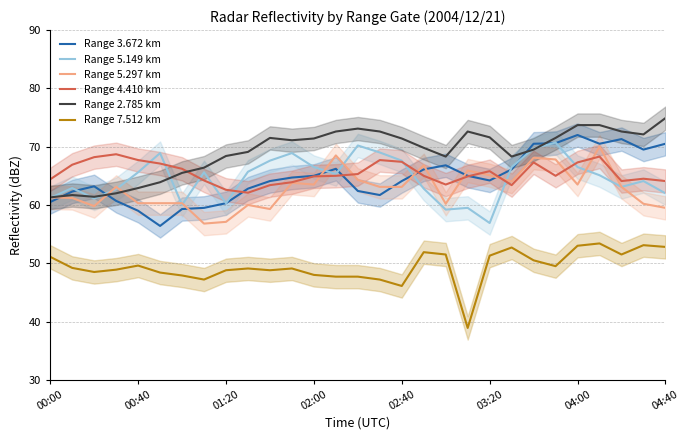

Reading left to right, list all the values displayed in this chart.

Range 3.672 km: 60.5	62.3	63.2	60.7	59.0	56.4	59.3	59.5	60.3	62.8	64.1	64.7	65.0	66.2	62.4	61.7	64.1	66.1	66.8	65.0	64.2	66.1	70.5	70.6	72.0	70.5	71.3	69.5	70.5
Range 5.149 km: 61.2	62.9	61.1	62.7	65.6	68.9	60.0	65.6	60.3	65.7	67.6	68.9	66.5	65.3	70.2	69.0	67.6	62.8	59.2	59.5	56.9	66.5	69.7	70.7	66.5	65.1	63.1	64.1	62.0
Range 5.297 km: 61.3	61.2	59.8	63.1	60.3	60.3	60.3	56.8	57.1	60.0	59.3	63.8	63.5	68.5	64.3	63.1	63.1	66.8	60.2	65.9	65.1	64.0	68.1	67.8	63.5	70.0	63.1	60.2	59.5
Range 4.410 km: 64.4	66.9	68.2	68.7	67.7	67.1	66.2	64.2	62.6	62.1	63.4	63.9	64.9	65.0	65.3	67.7	67.4	65.0	63.5	64.9	65.8	63.4	67.3	65.0	67.3	68.3	64.1	64.5	64.1
Range 2.785 km: 61.3	61.7	61.4	62.0	62.9	63.9	65.5	66.4	68.4	69.1	71.5	71.1	71.4	72.6	73.1	72.6	71.4	69.8	68.3	72.6	71.6	68.3	69.5	71.5	73.7	73.7	72.6	72.1	74.9
Range 7.512 km: 51.1	49.2	48.5	48.9	49.6	48.4	47.9	47.2	48.8	49.1	48.8	49.1	48.0	47.7	47.7	47.2	46.1	51.9	51.5	38.9	51.3	52.7	50.5	49.5	53.0	53.4	51.5	53.1	52.8